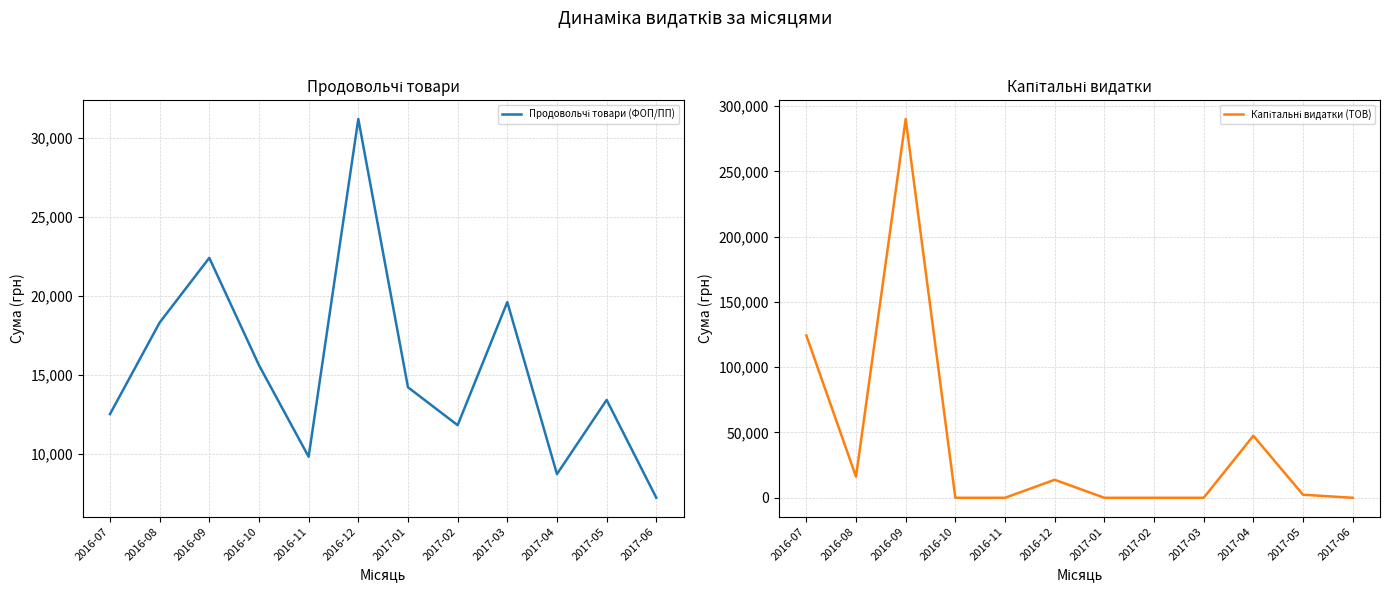

How many data points in Капітальні видатки (ТОВ) are above 2340?

5